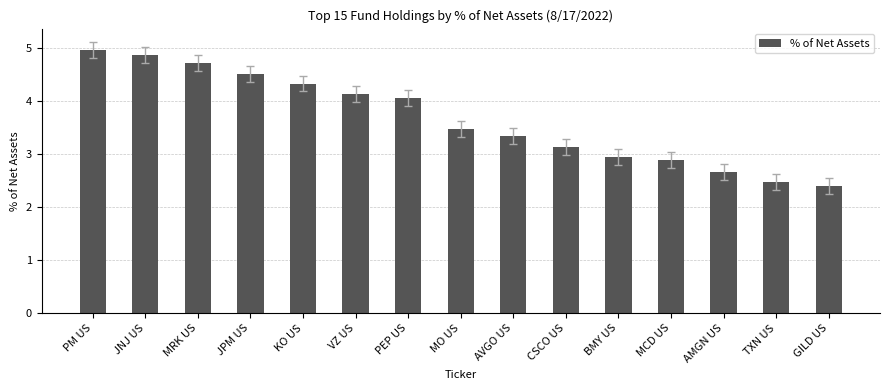

What is the difference between the maximum and minimum values?

2.6